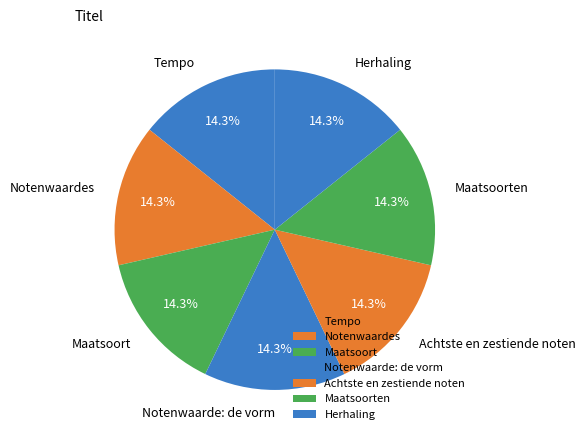

Does any single category account for the majority?

No